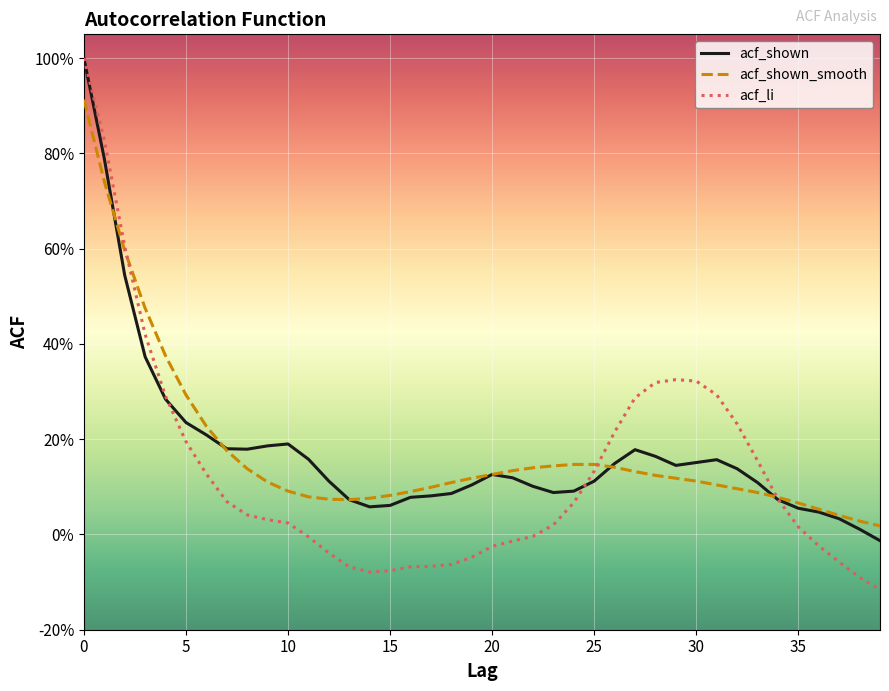

After their last crossing, which series has the higher values: acf_shown or acf_shown_smooth?

acf_shown_smooth